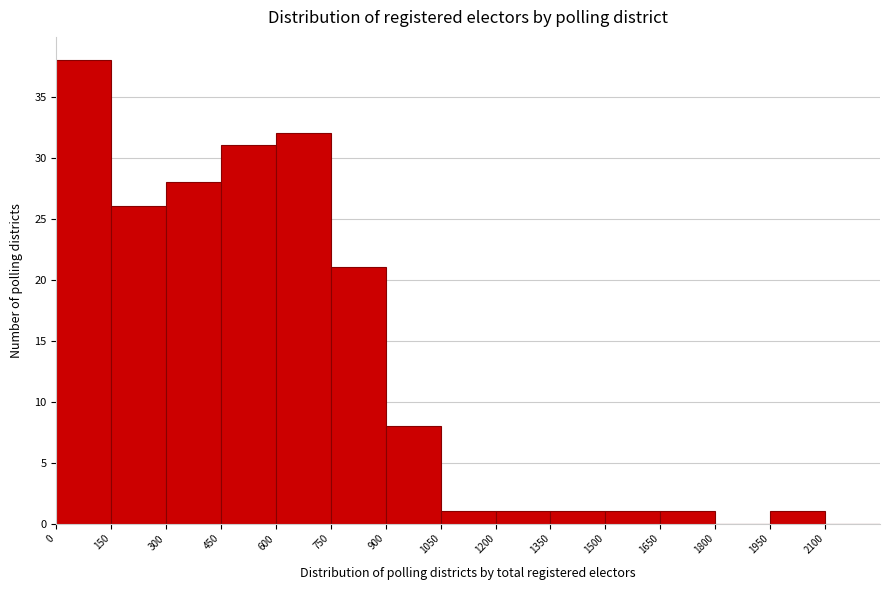

What is the height of the bar covering 600 to 750 on the x-axis? Neither the bar edges nor the heights are printed on the chart, so give them approximately, as read against the axes.

32